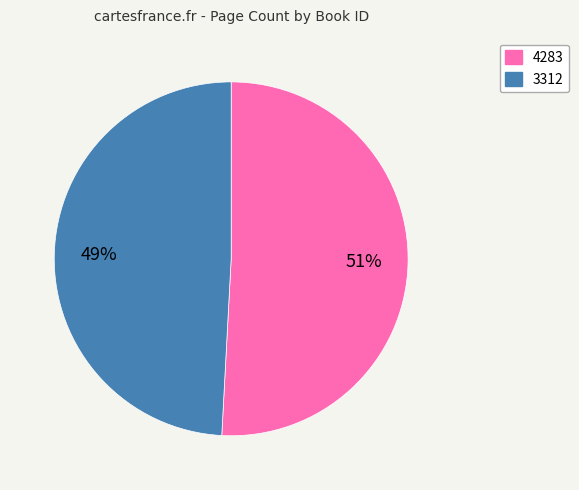

To the nearest percent, what percentage of the pie is 3312?

49%